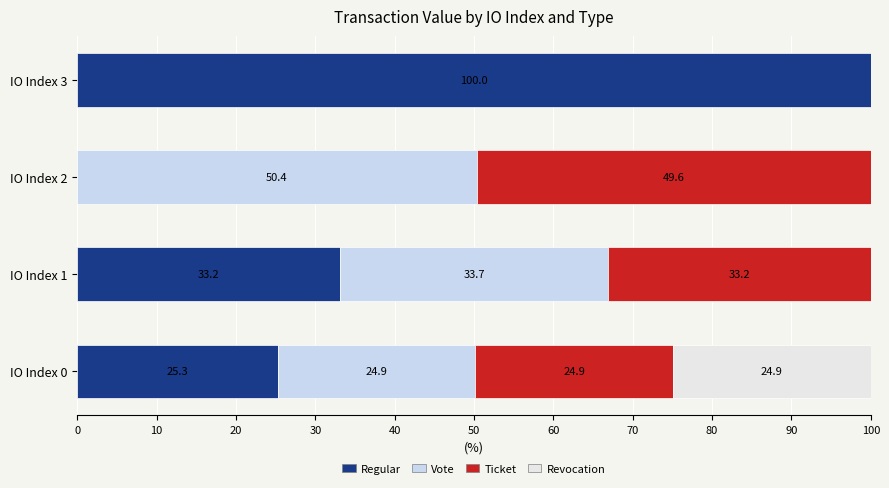

How many values in the Regular series exceed 33?

2